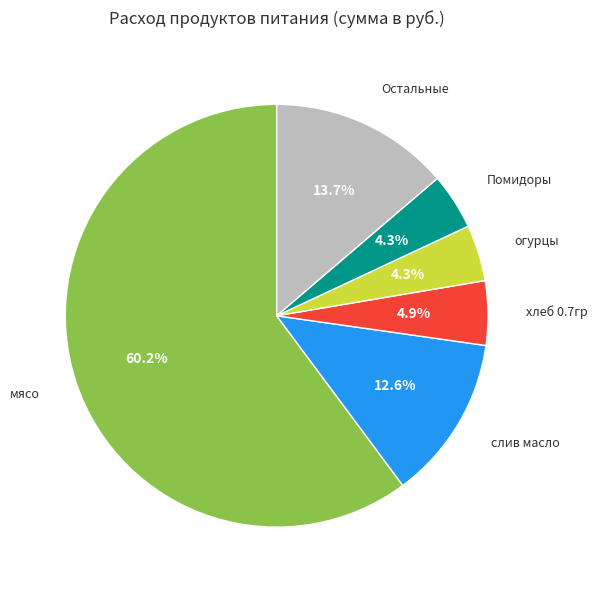

The Помидоры slice represents 17% of the pie. True or false?

False